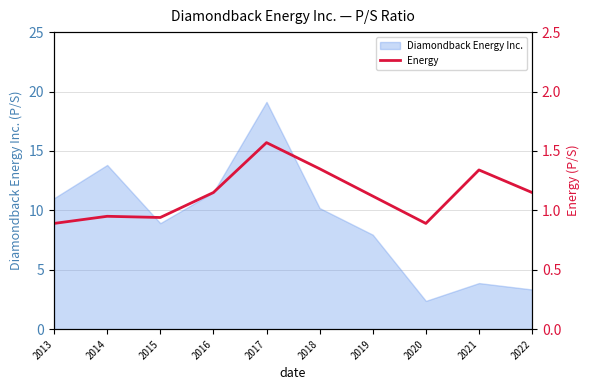

What is the sum of all values?

11.3